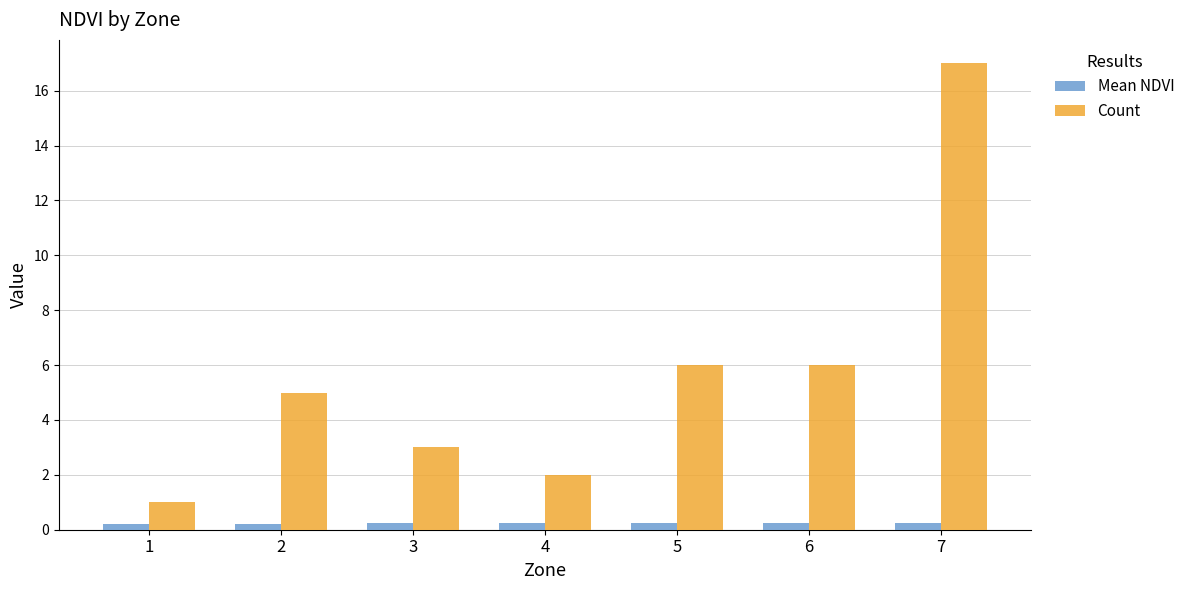

What is the value of the Mean NDVI bar at the 7th from the left?

0.3